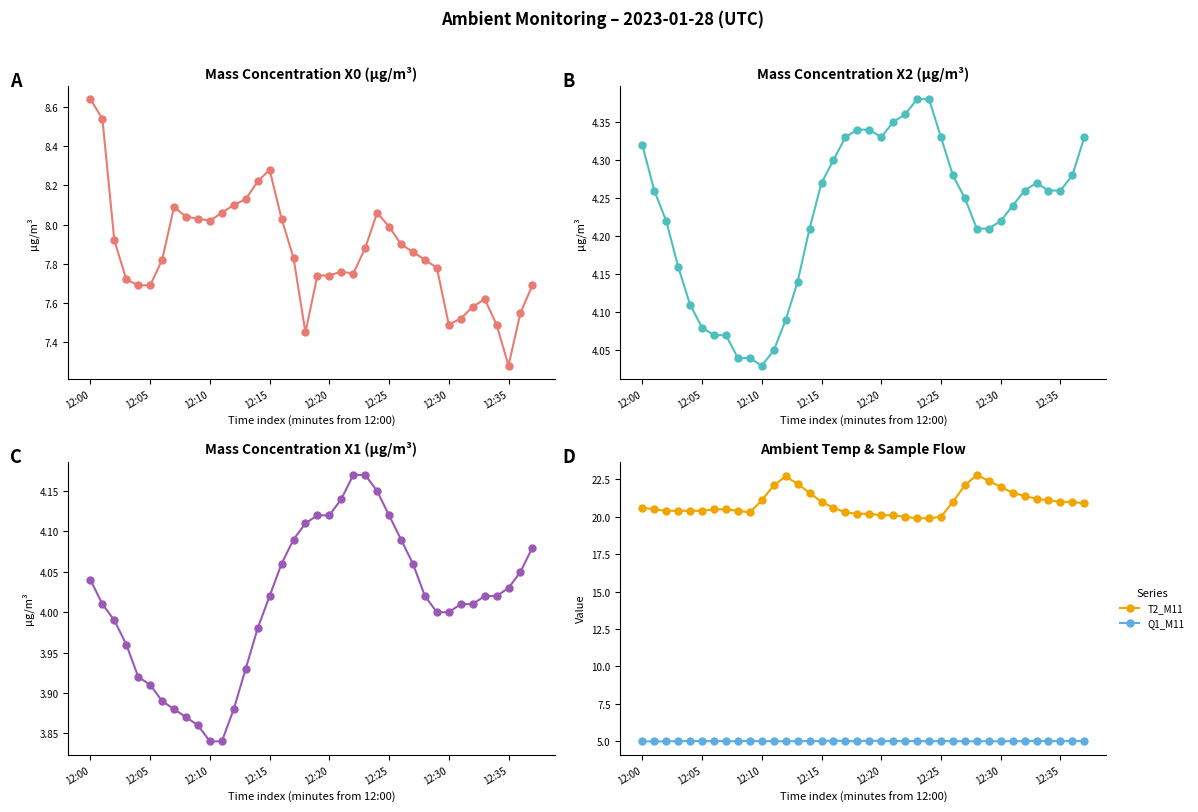

What value does the X1_M11 series have at 11?

3.8